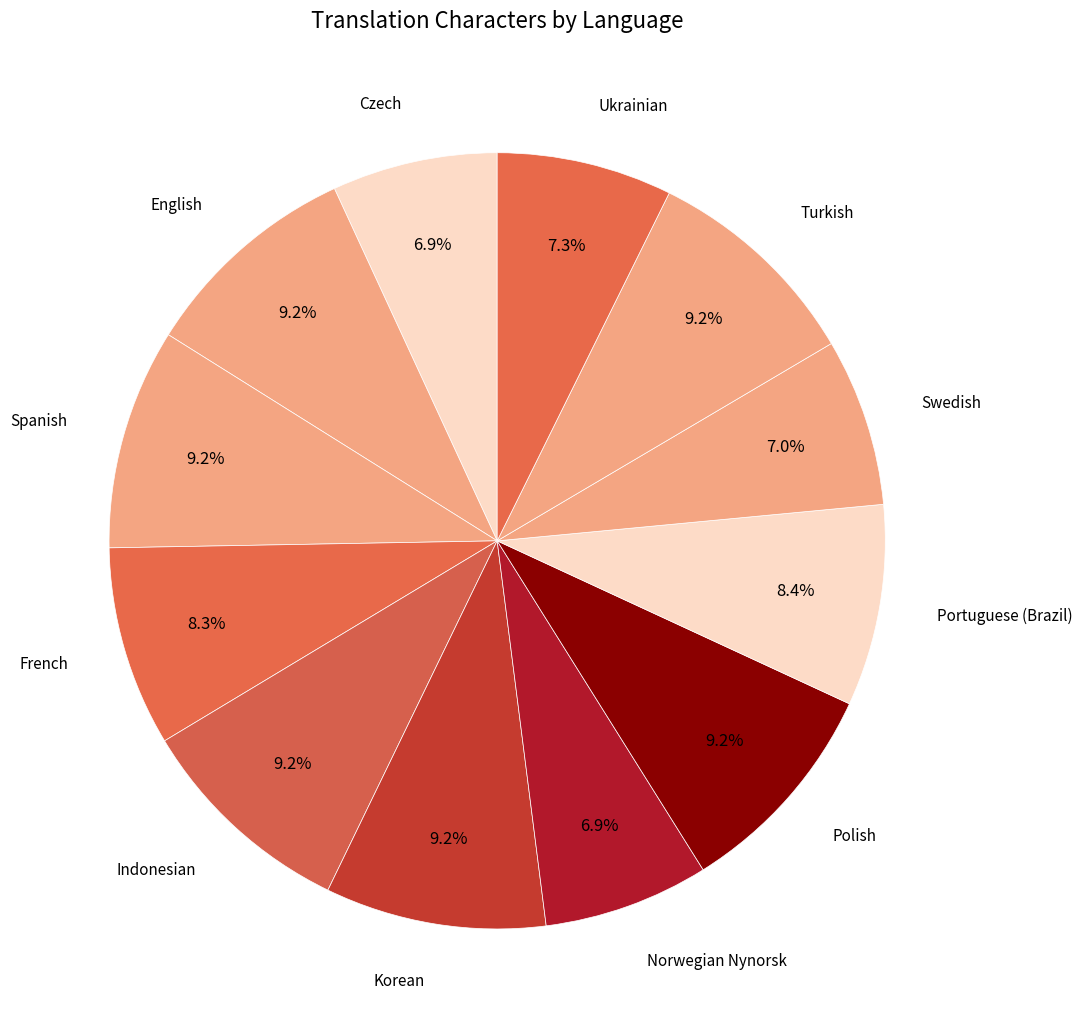

Count the number of slices in the pie.

12